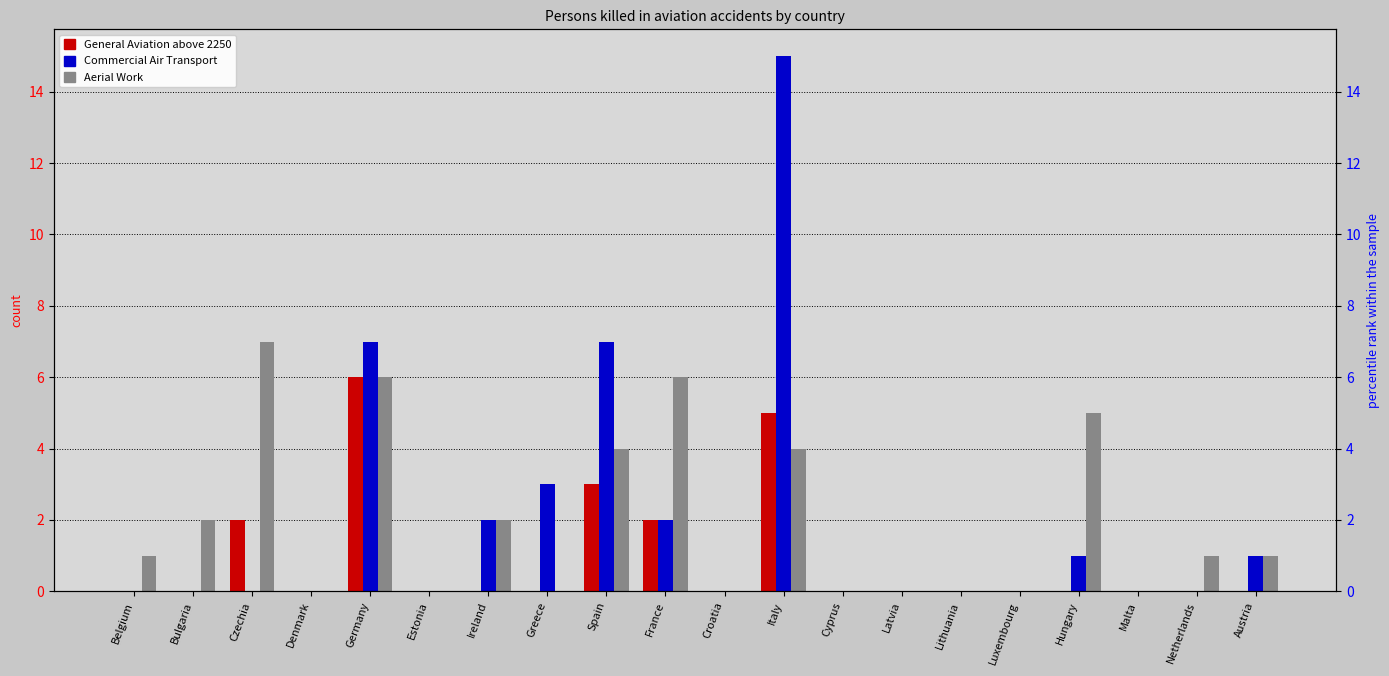

At how many categories does at least one series exceed 2?

7